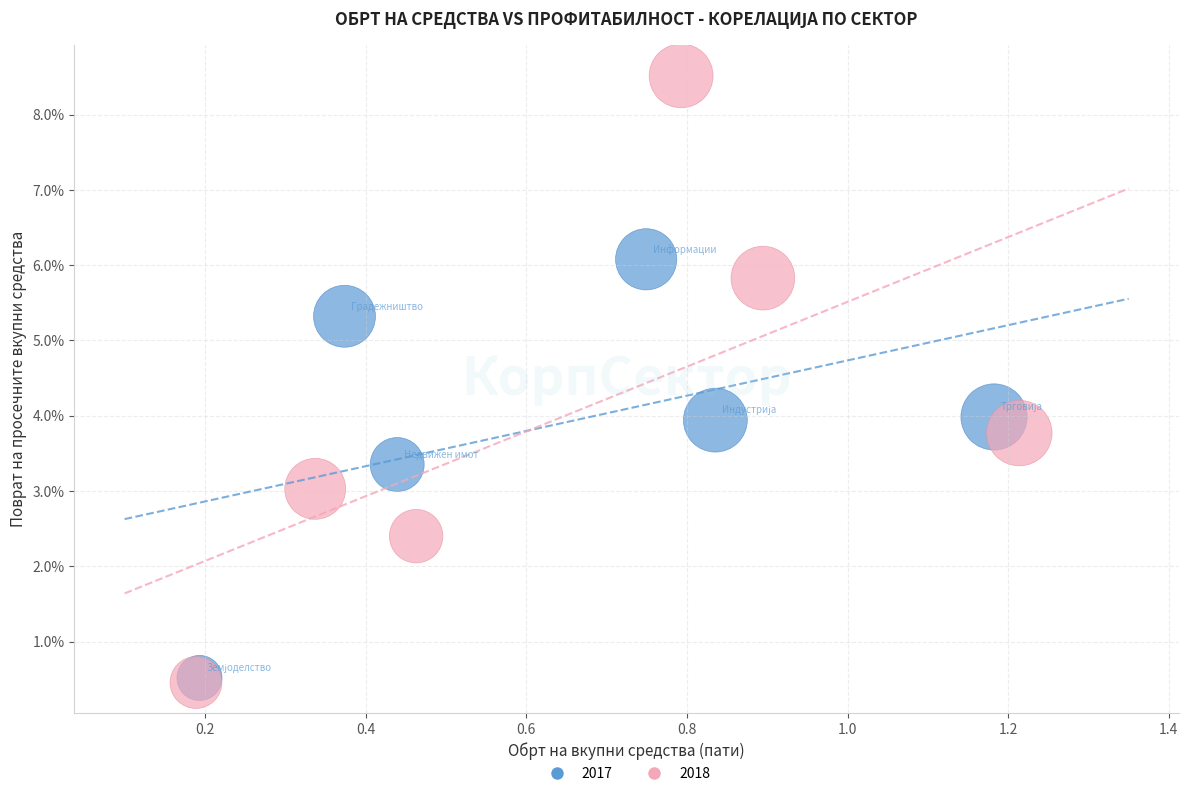

What are all the series names shown in the legend?

2017, 2018